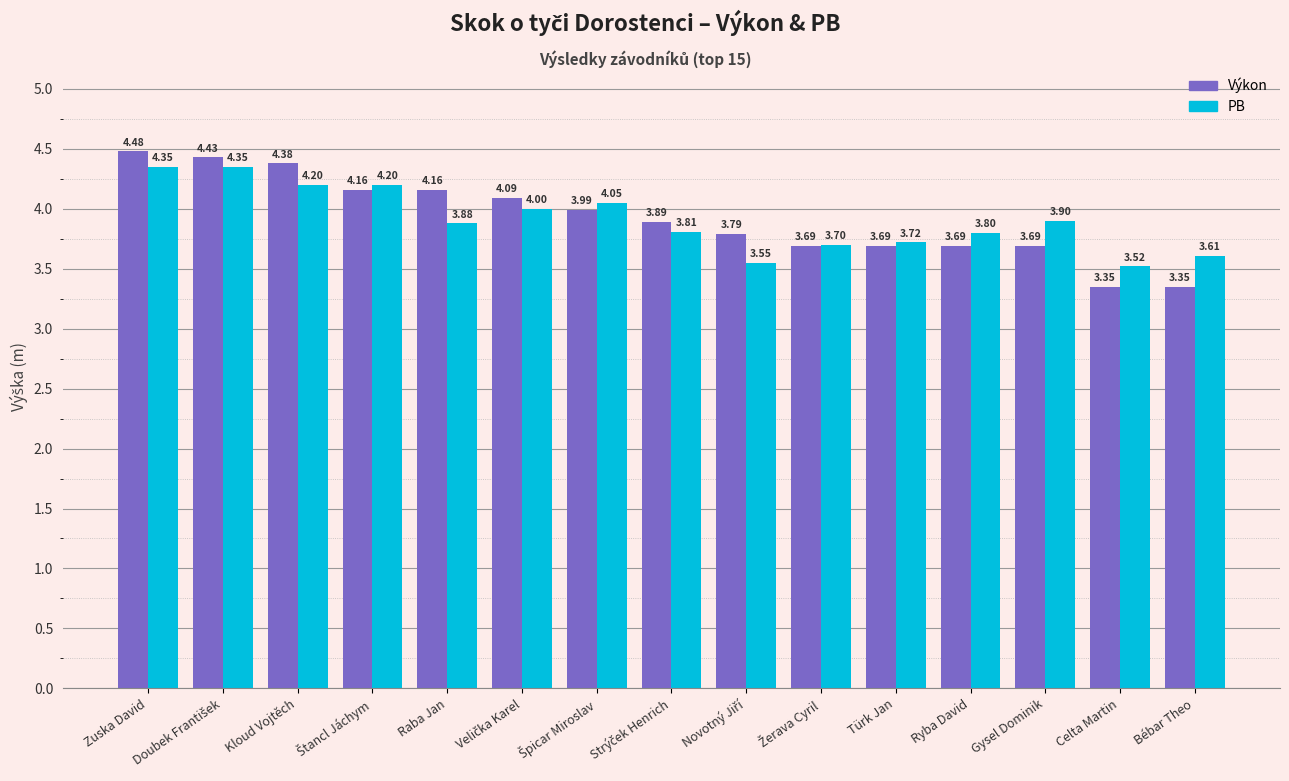

Which category has the lowest value in the PB series?

Celta Martin